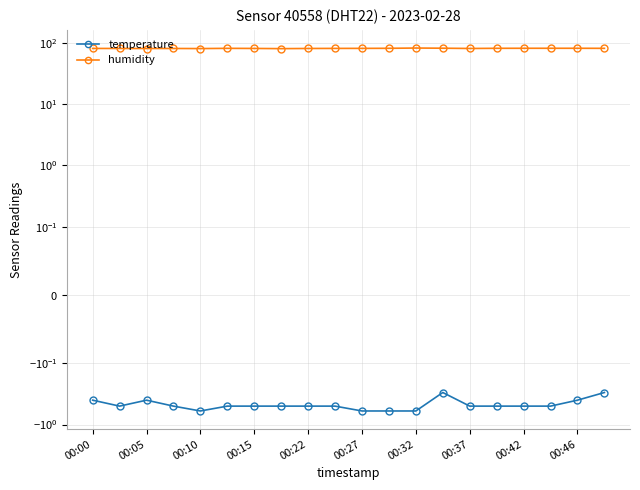

What is the value of the temperature point at the 1st from the left?

-0.4